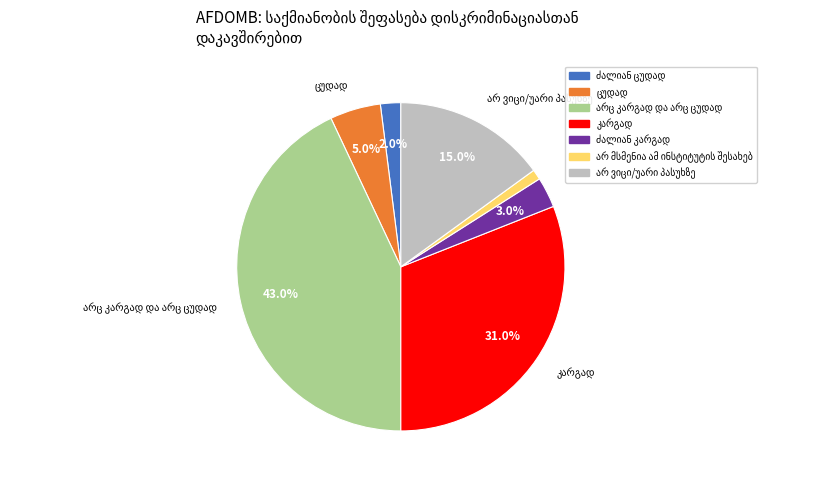

Does any single category account for the majority?

No